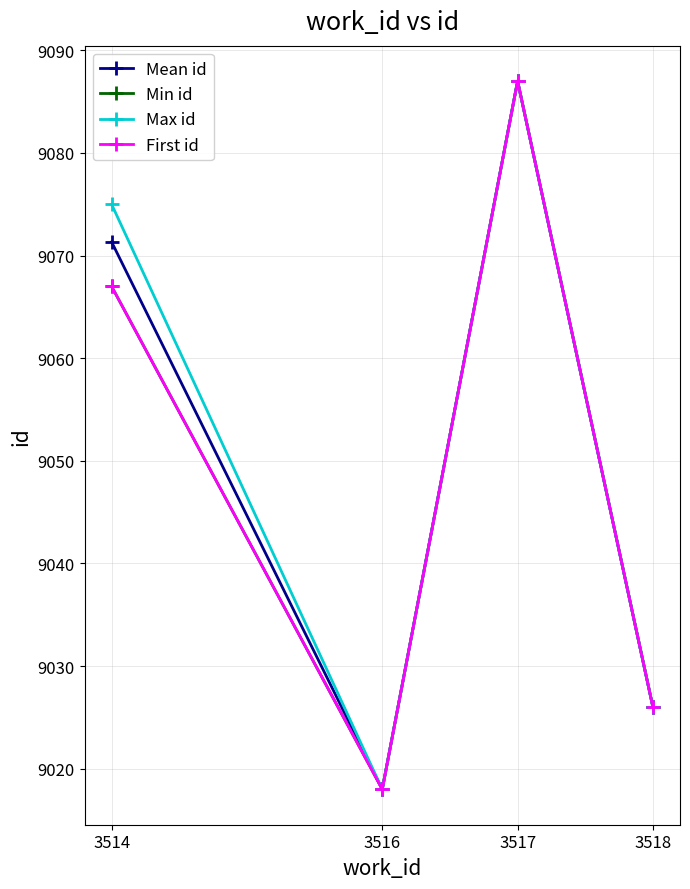

Does the chart display data point markers on the line(s)?

Yes